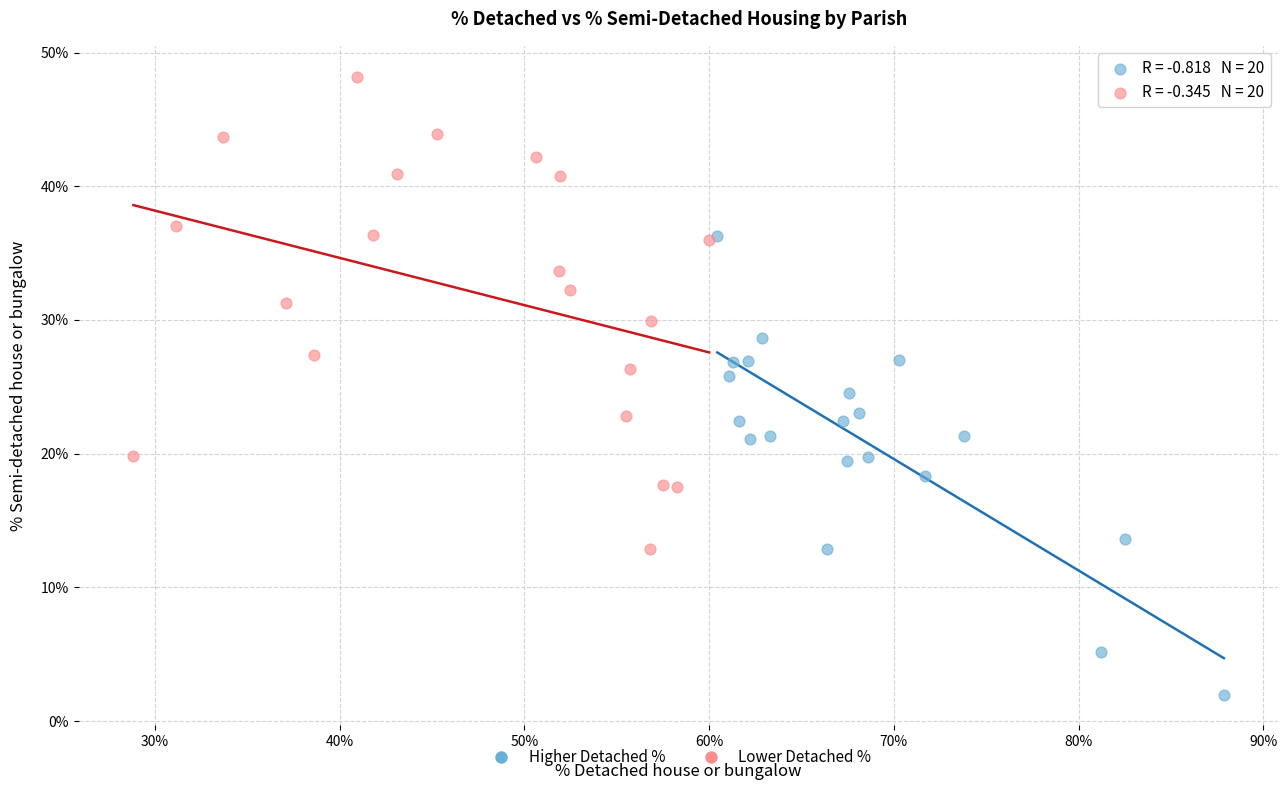

Which series has the largest Y range (max minus min)?

Lower Detached %